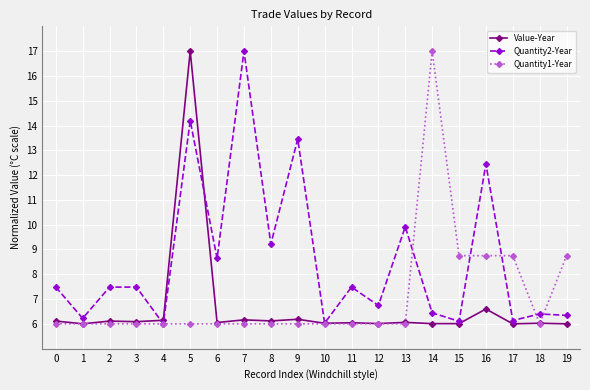

At which label is Quantity2-Year closest to 11?

13